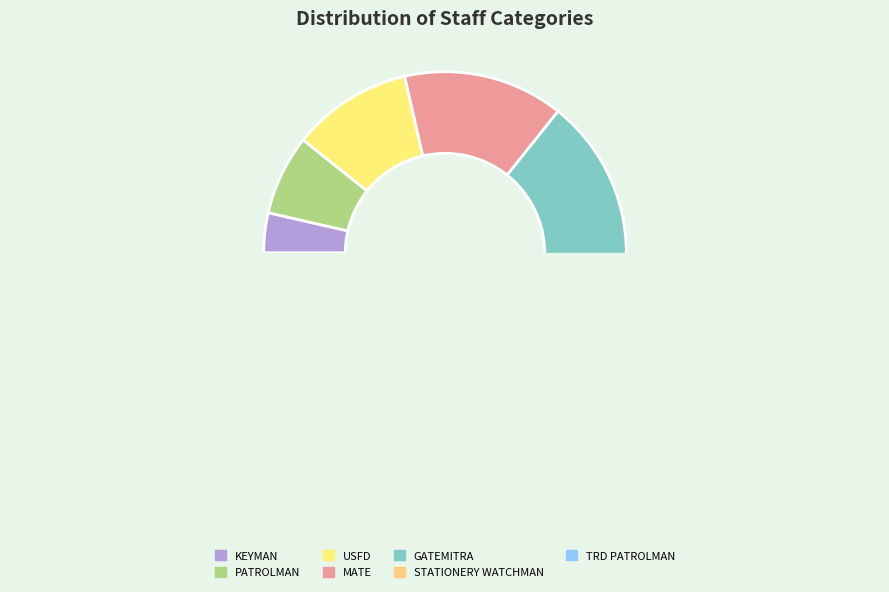

Is there a majority slice in this chart?

No